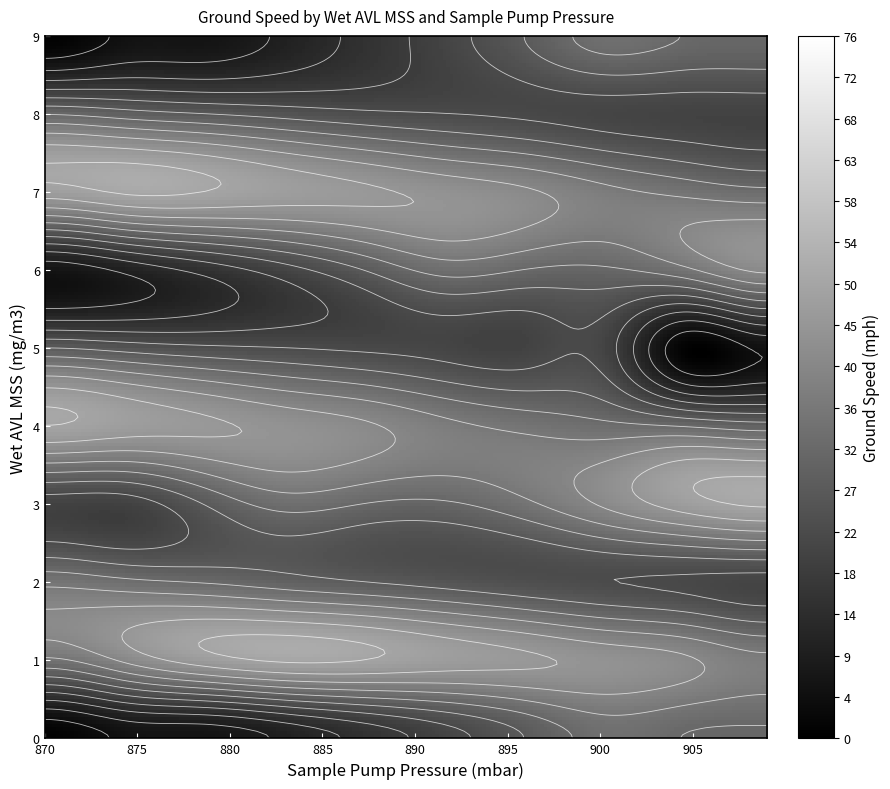

What is the maximum value for 5.0?

27.1